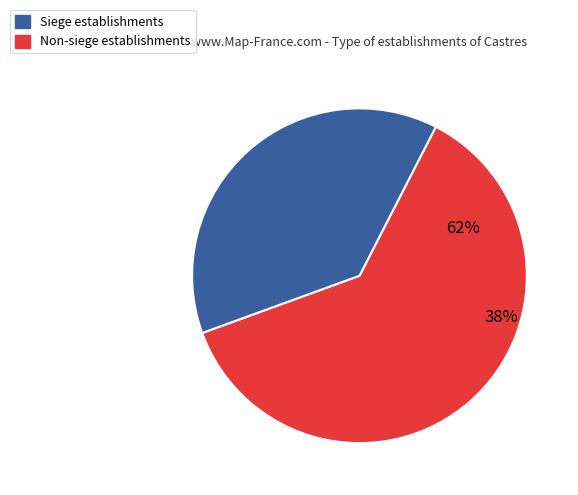

Is it true that true is 38% of the pie?

True